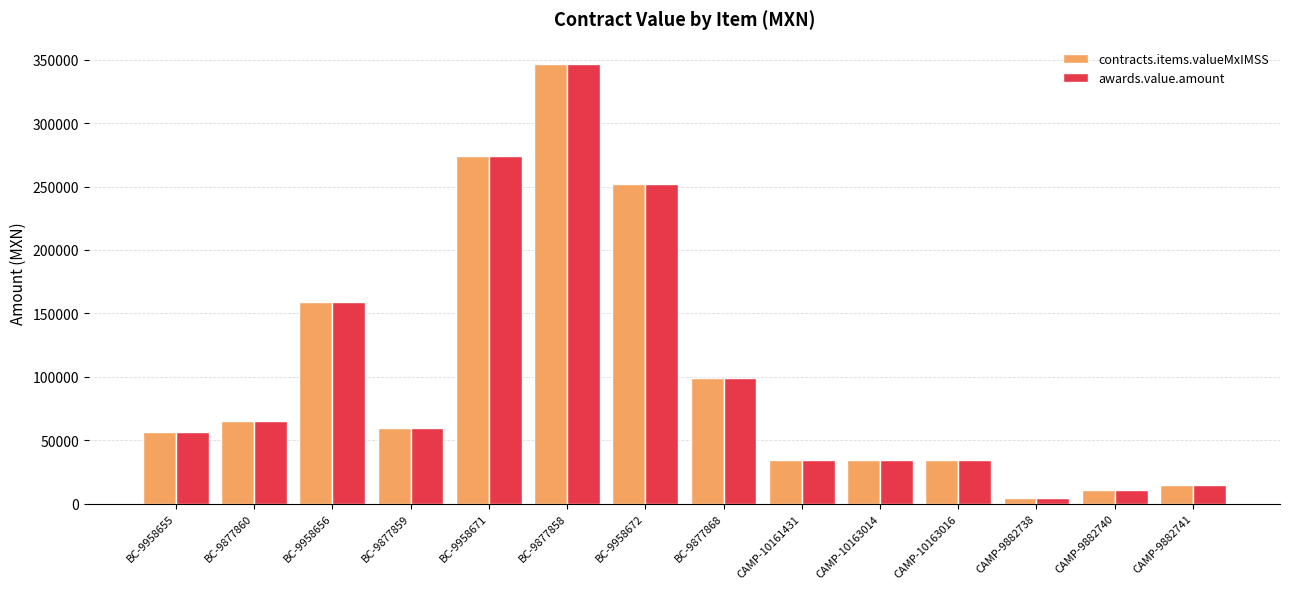

Is it true that awards.value.amount equals 274038.3 at BC-9958671?

True